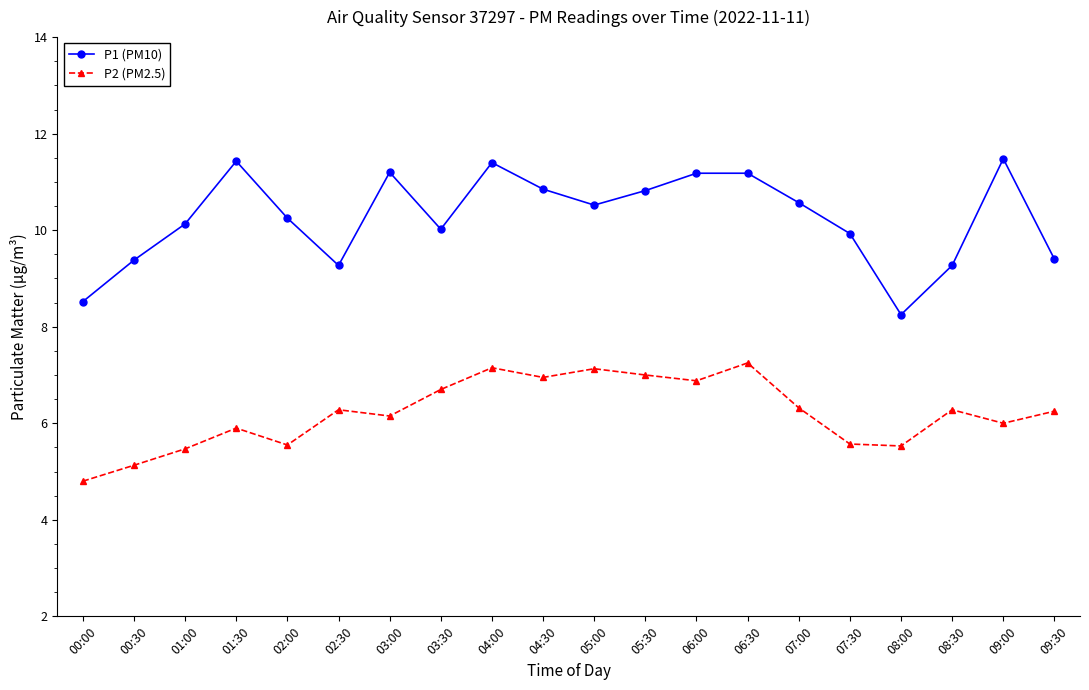

Which series has the largest range (max minus min)?

P1 (PM10)